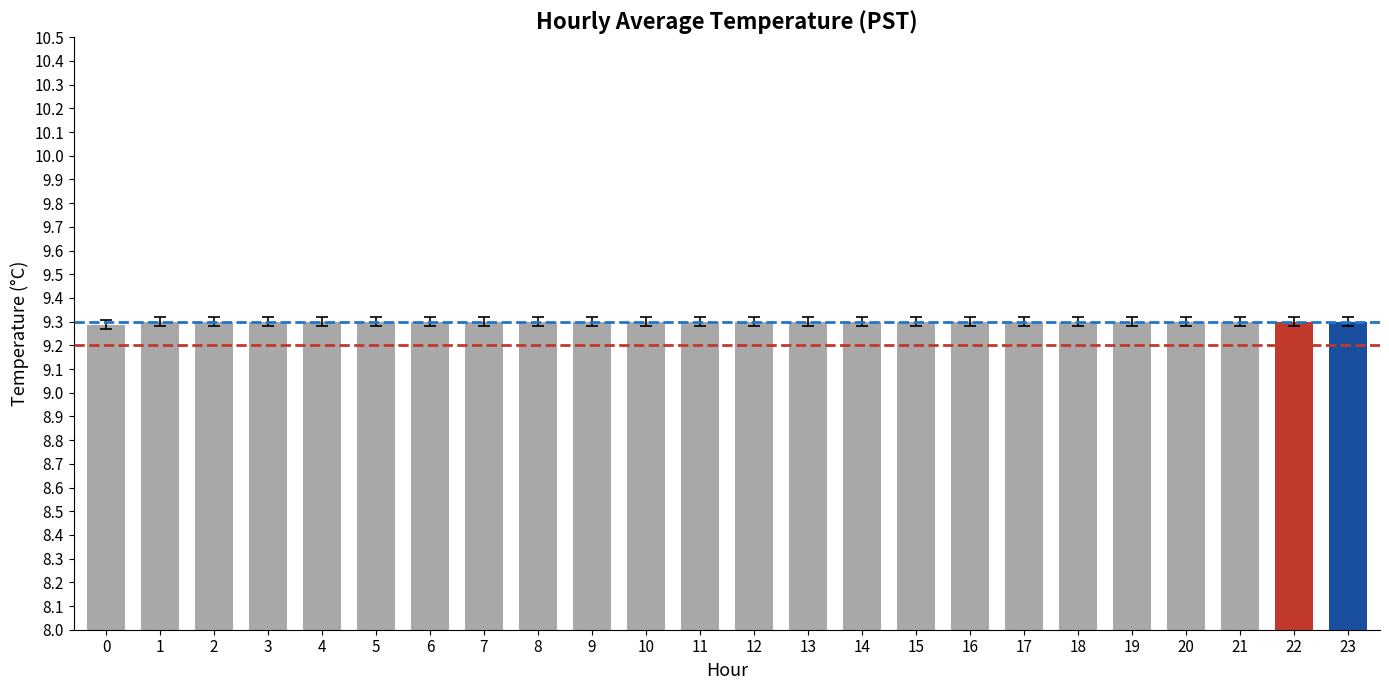

Reading left to right, transcribe all the data shown in this chart.

0=9.3	1=9.3	2=9.3	3=9.3	4=9.3	5=9.3	6=9.3	7=9.3	8=9.3	9=9.3	10=9.3	11=9.3	12=9.3	13=9.3	14=9.3	15=9.3	16=9.3	17=9.3	18=9.3	19=9.3	20=9.3	21=9.3	22=9.3	23=9.3